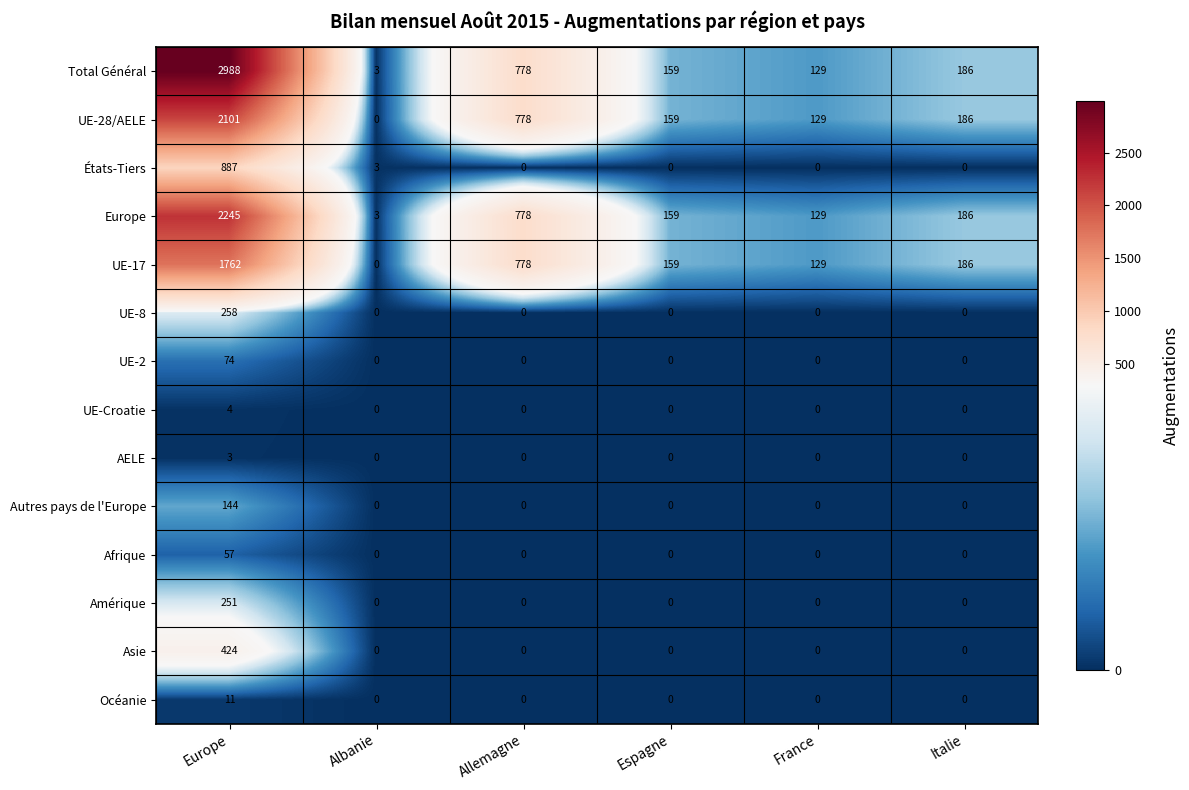

True or false: Europe has a value of 2245 at Europe.

True